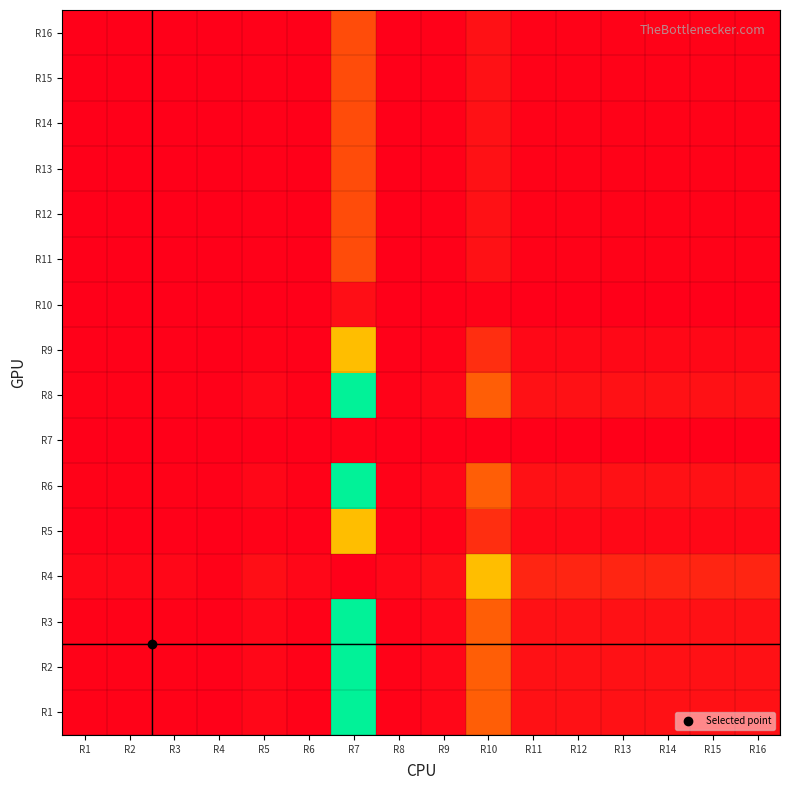

At which category is the sum across all series the highest?

R7